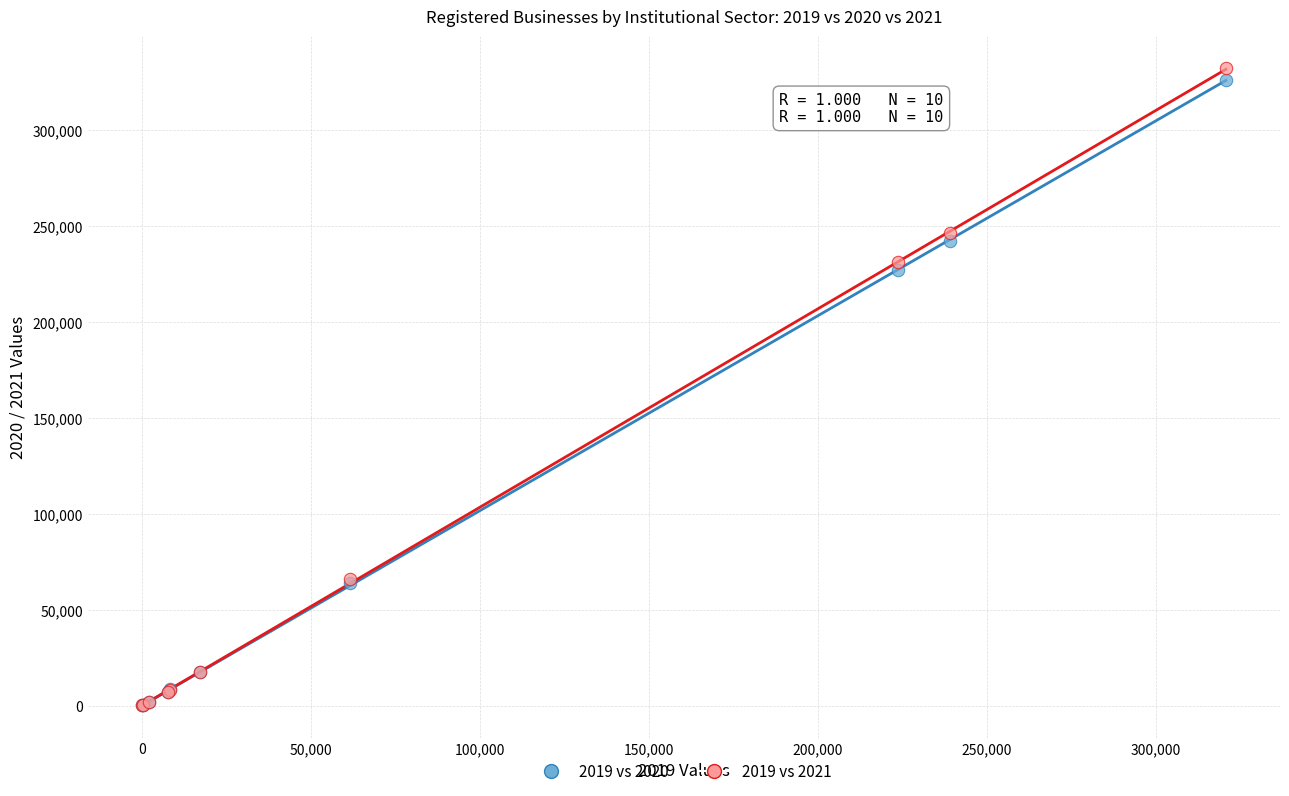

What are all the series names shown in the legend?

2019 vs 2020, 2019 vs 2021